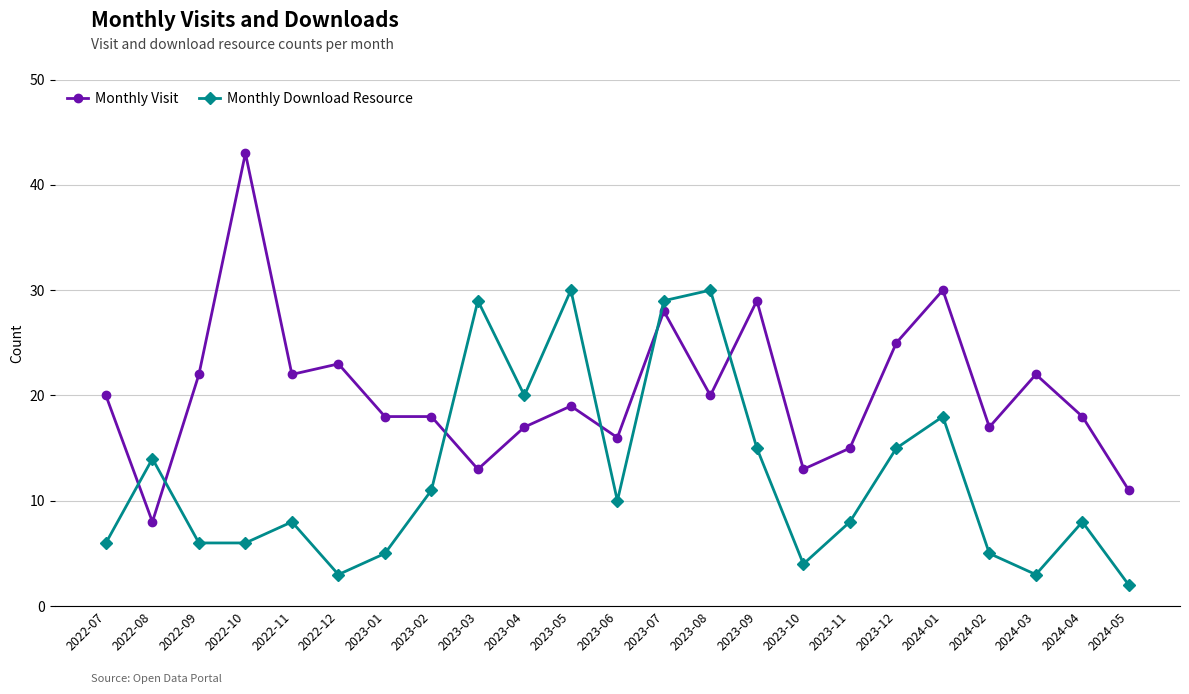

How many categories are shown in the chart?

23